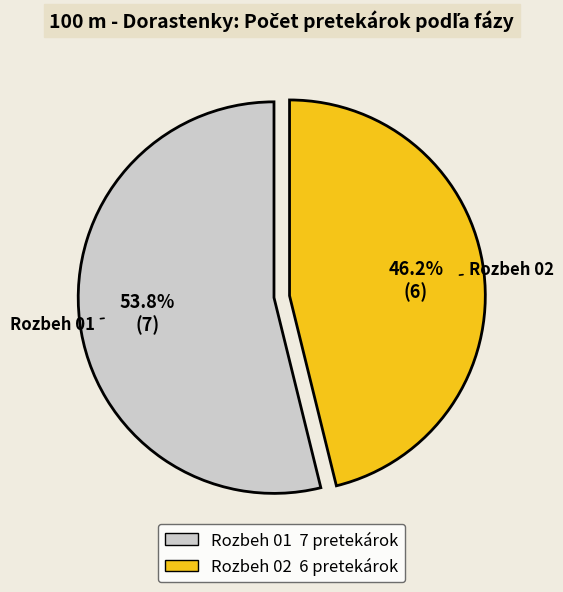

How many segments does this pie chart have?

2